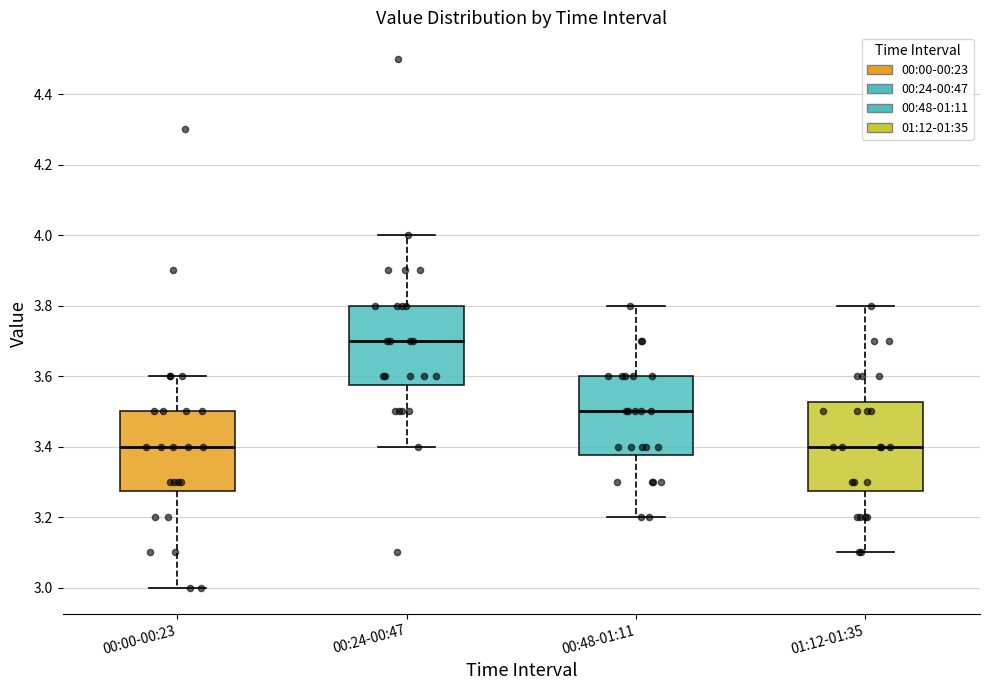

Where is the upper edge of the box for 00:48-01:11 on the y-axis? The values are not printed on the chart, so give them approximately, as read against the axis.

3.60